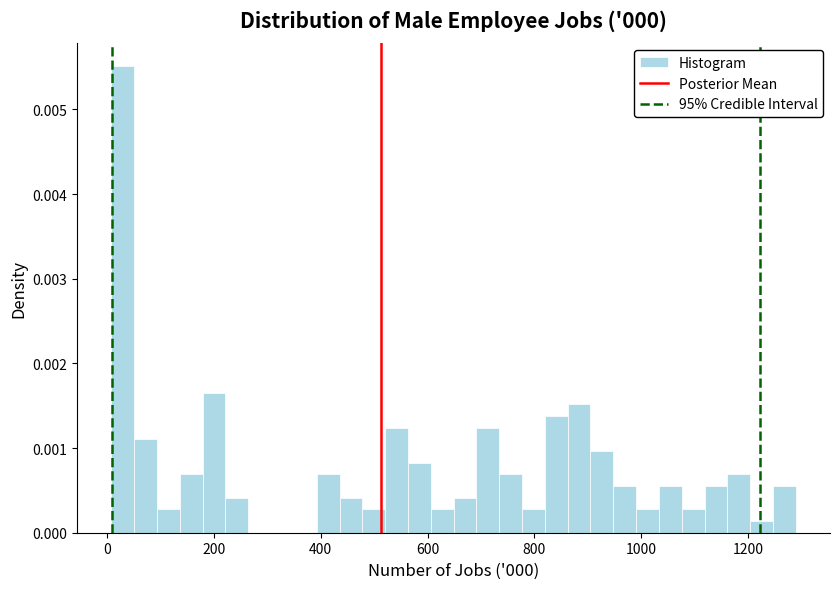

Around what value on the x-axis is the tallest bar? Give the approximate position of its centre, as read against the axis.

20